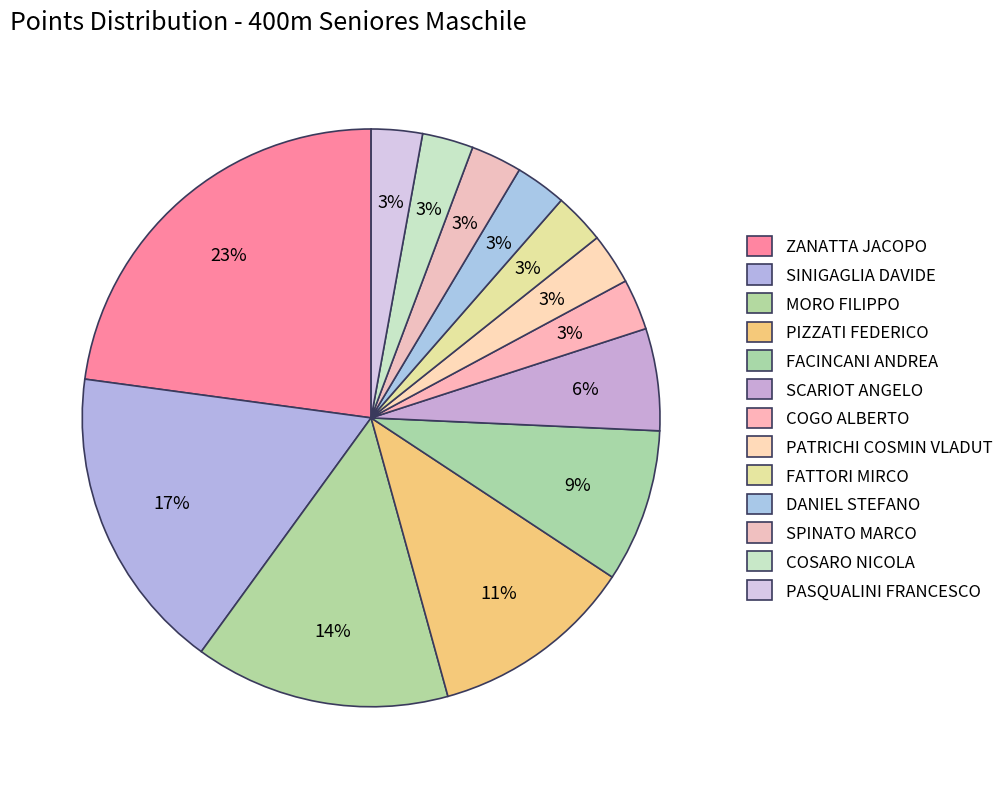

Count the number of slices in the pie.

13